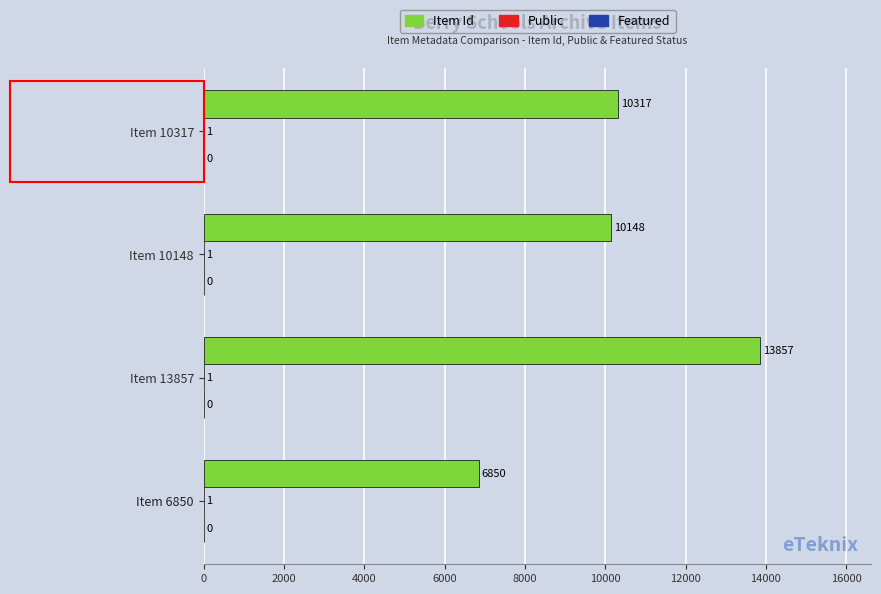

True or false: Item Id has a value of 2067 at Item 6850.

False